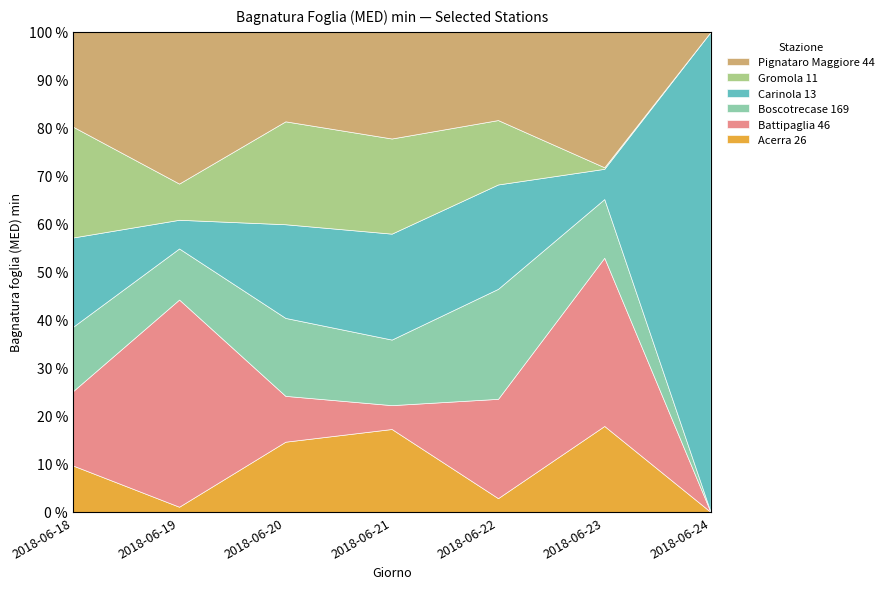

What are all the series names shown in the legend?

Pignataro Maggiore 44, Gromola 11, Carinola 13, Boscotrecase 169, Battipaglia 46, Acerra 26